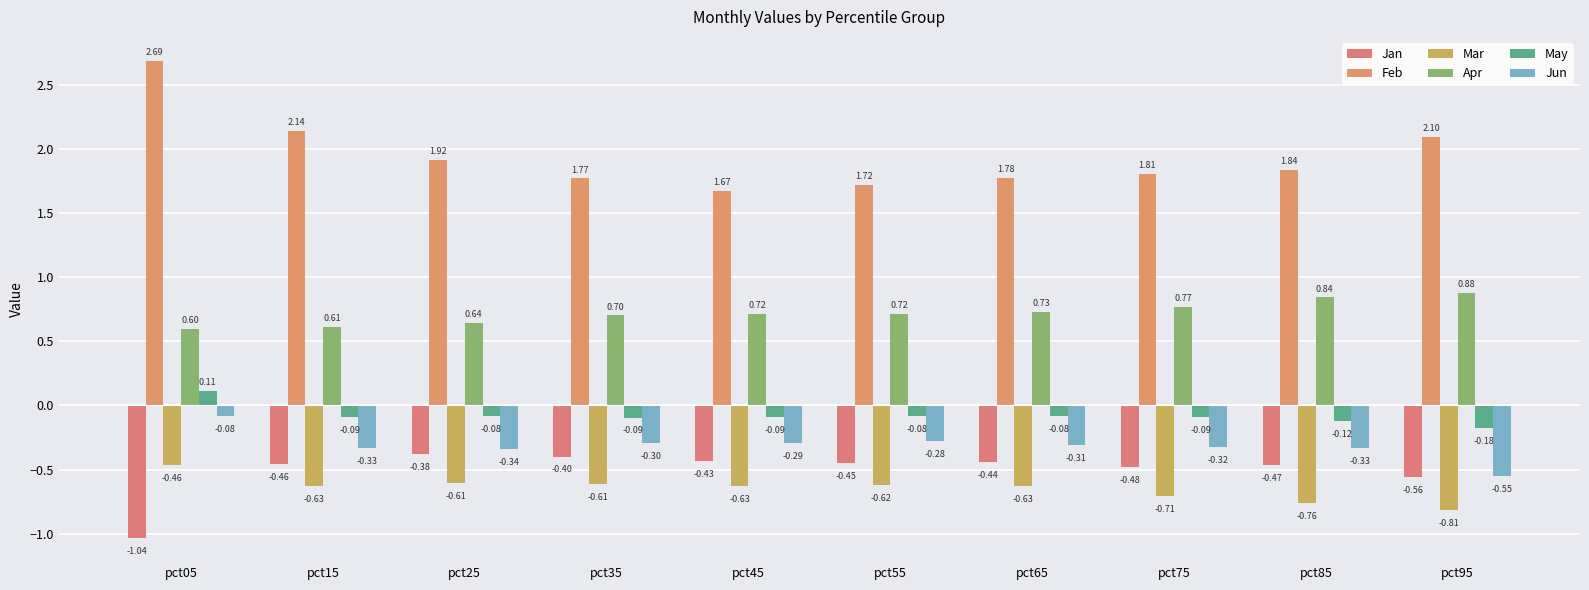

True or false: Jun has a value of -0.3 at pct85.

True